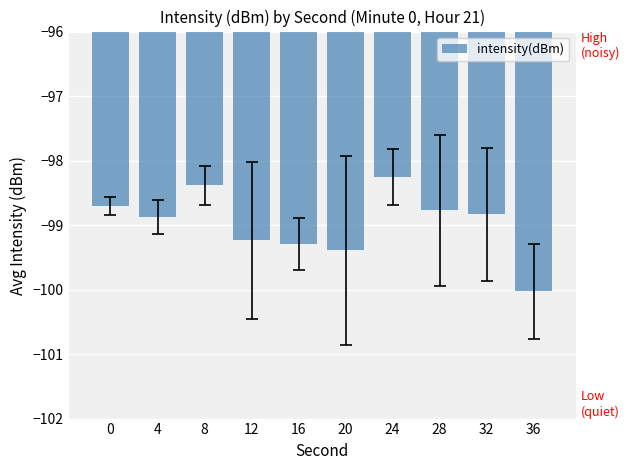

At which category does the chart reach its peak across all series?

24